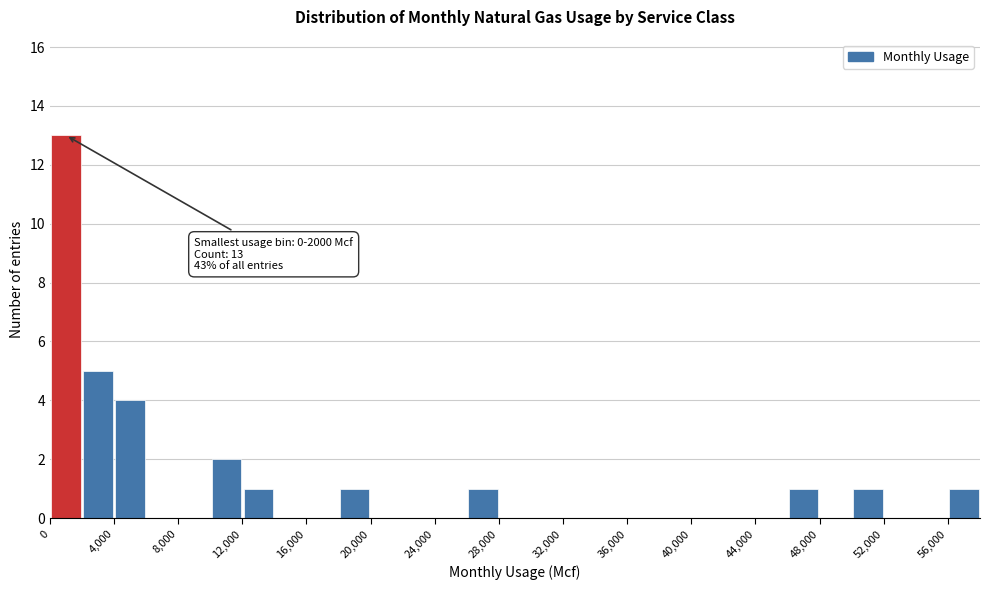

Which range on the x-axis has the tallest bar?

0 to 2000